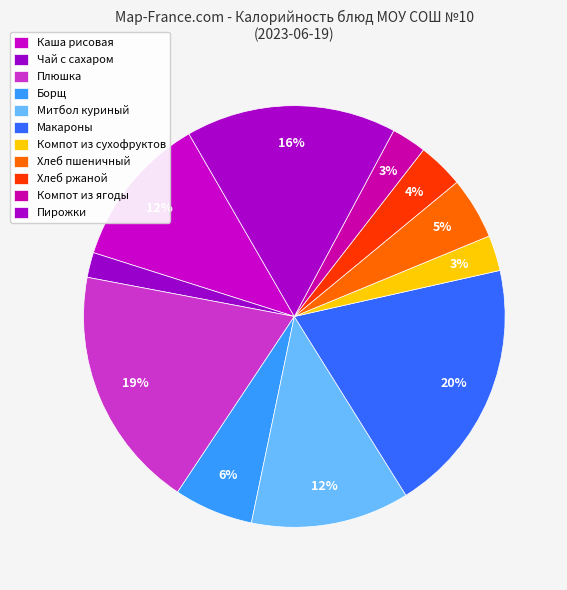

Count the number of slices in the pie.

11